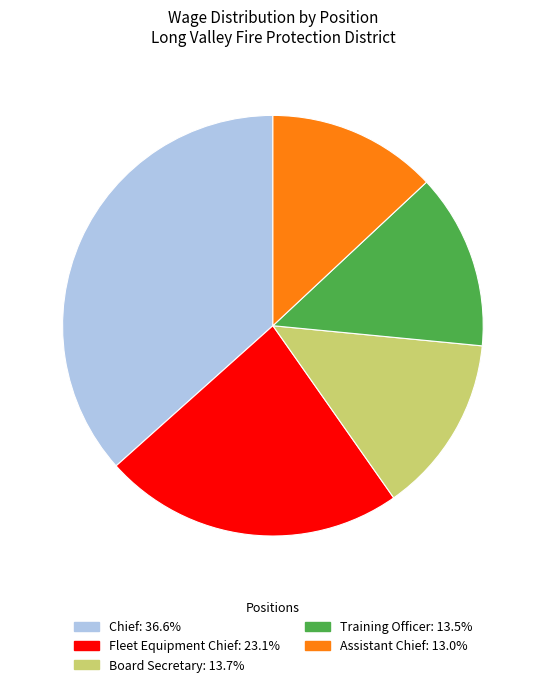

Between Board Secretary and Fleet Equipment Chief, which is larger?

Fleet Equipment Chief